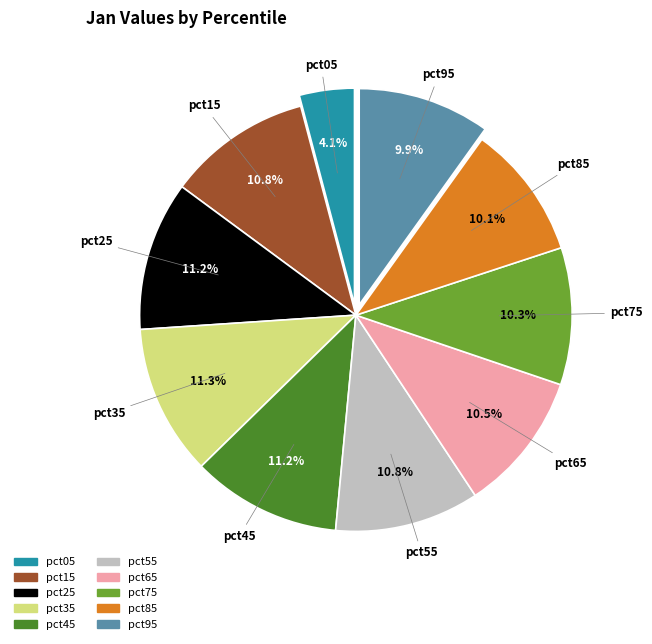

Count the number of slices in the pie.

10